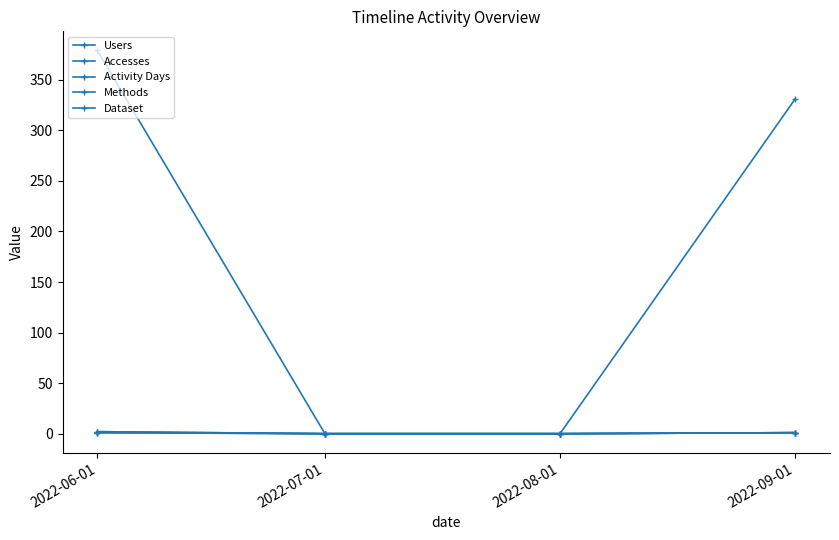

Which series has the widest spread of values?

Accesses